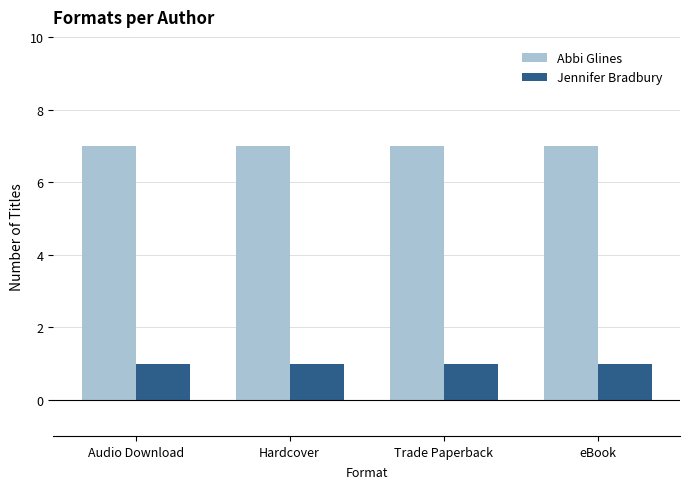

What is the average value of the Jennifer Bradbury series?

1